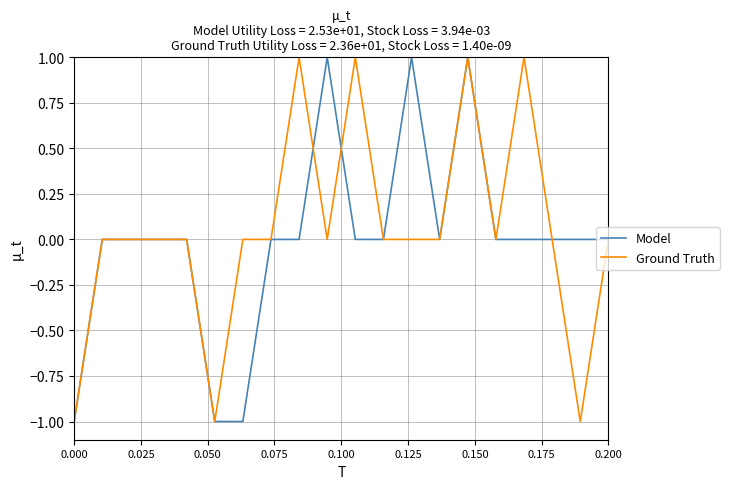

How many series are shown in this chart?

2